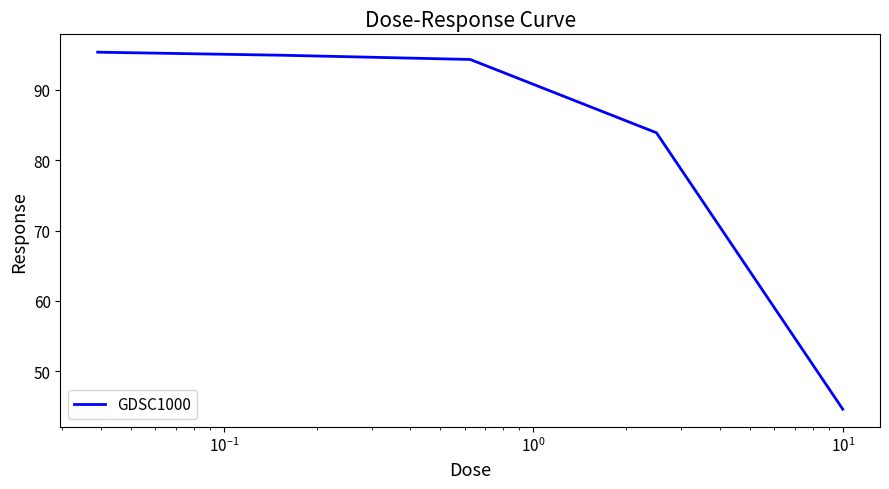

What is the smallest value displayed?

44.6